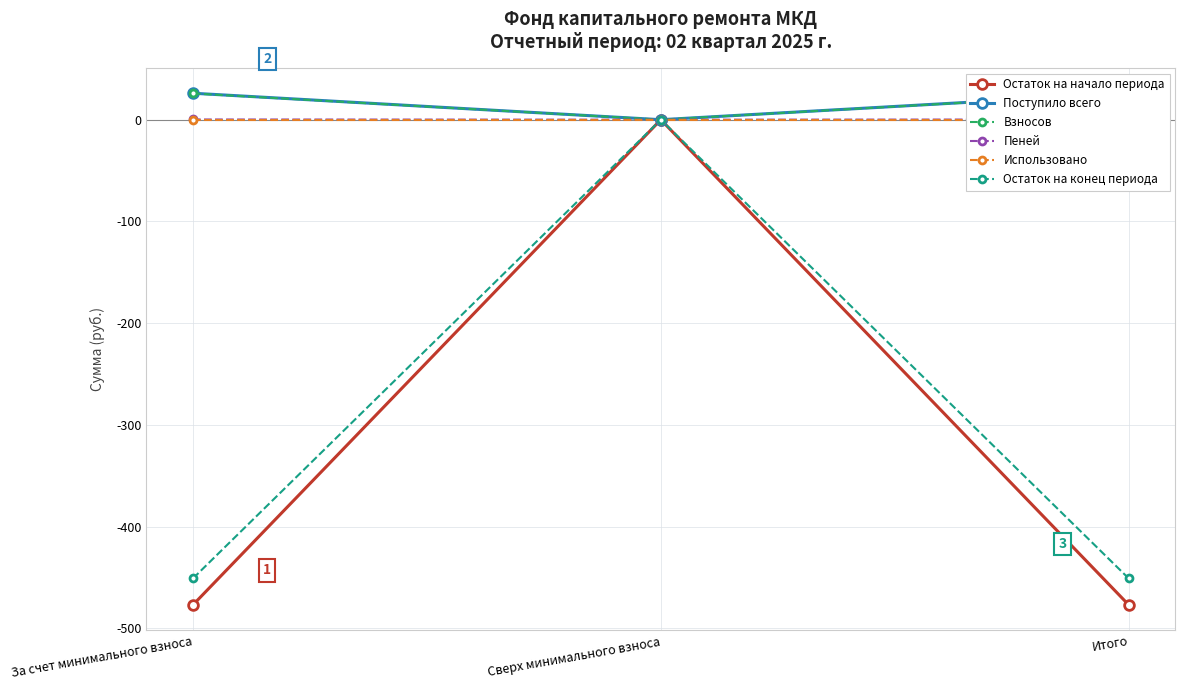

At how many categories does at least one series exceed -236?

3